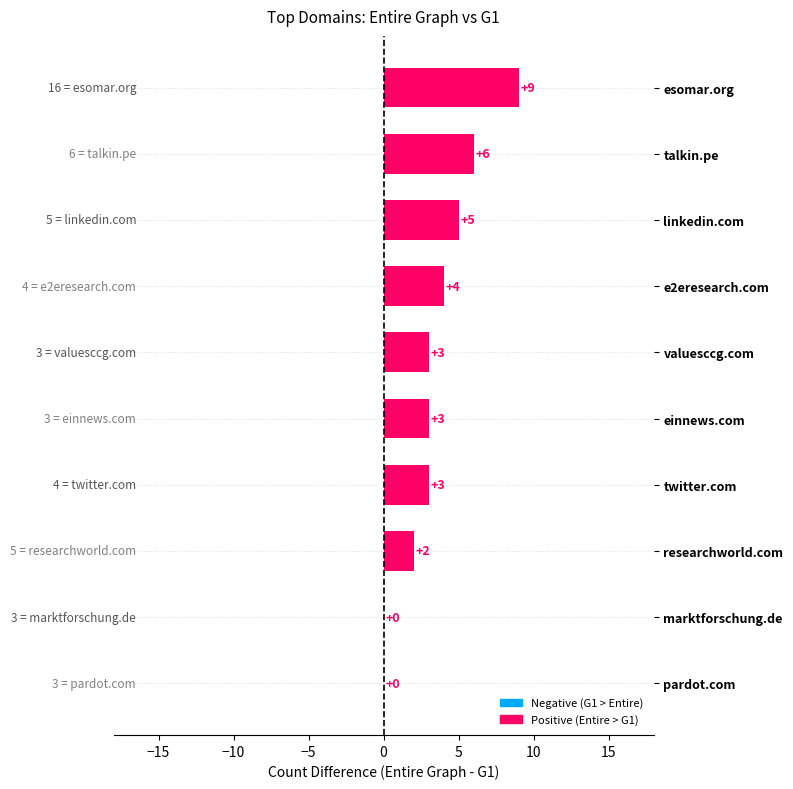

What is the greatest value displayed?

9